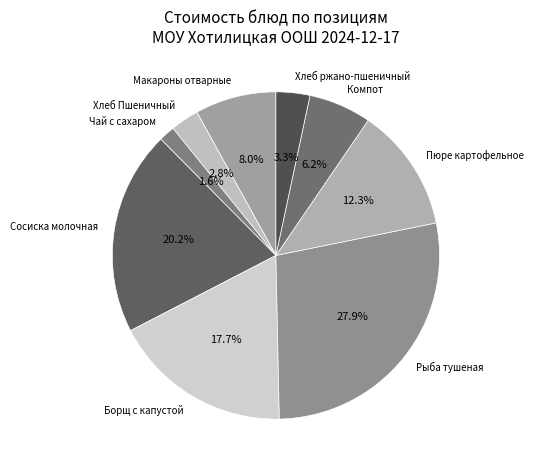

Is the sum of Борщ с капустой and Хлеб Пшеничный greater than half?

No